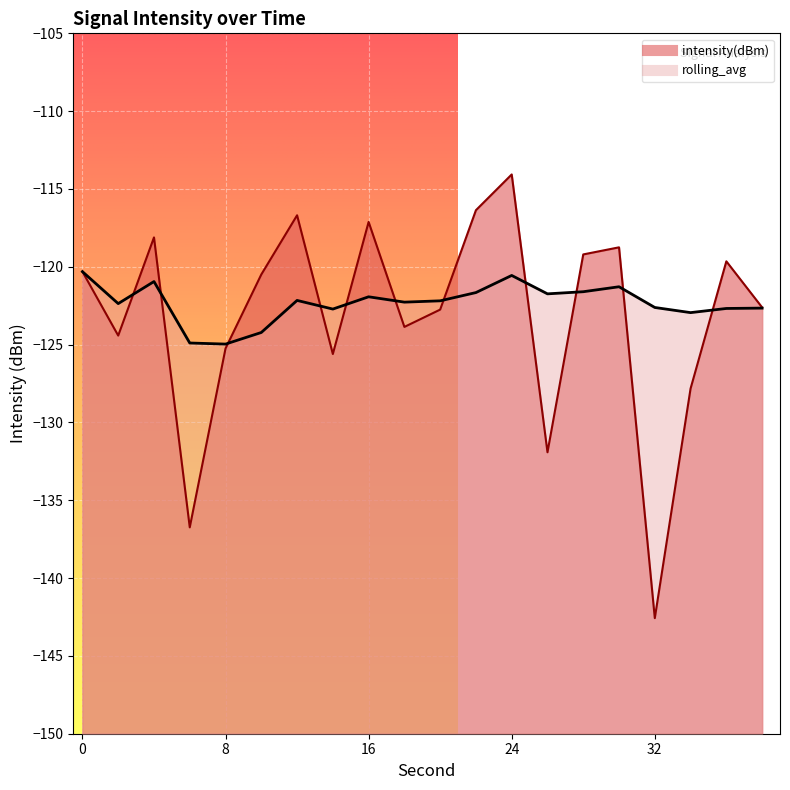

Is it true that rolling_avg equals -196.6 at 4?

False